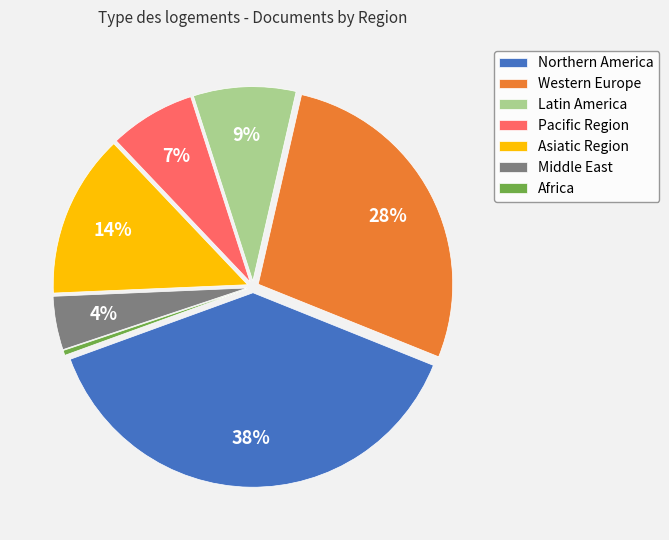

To the nearest percent, what is the combined percentage of Asiatic Region and Middle East?

18%